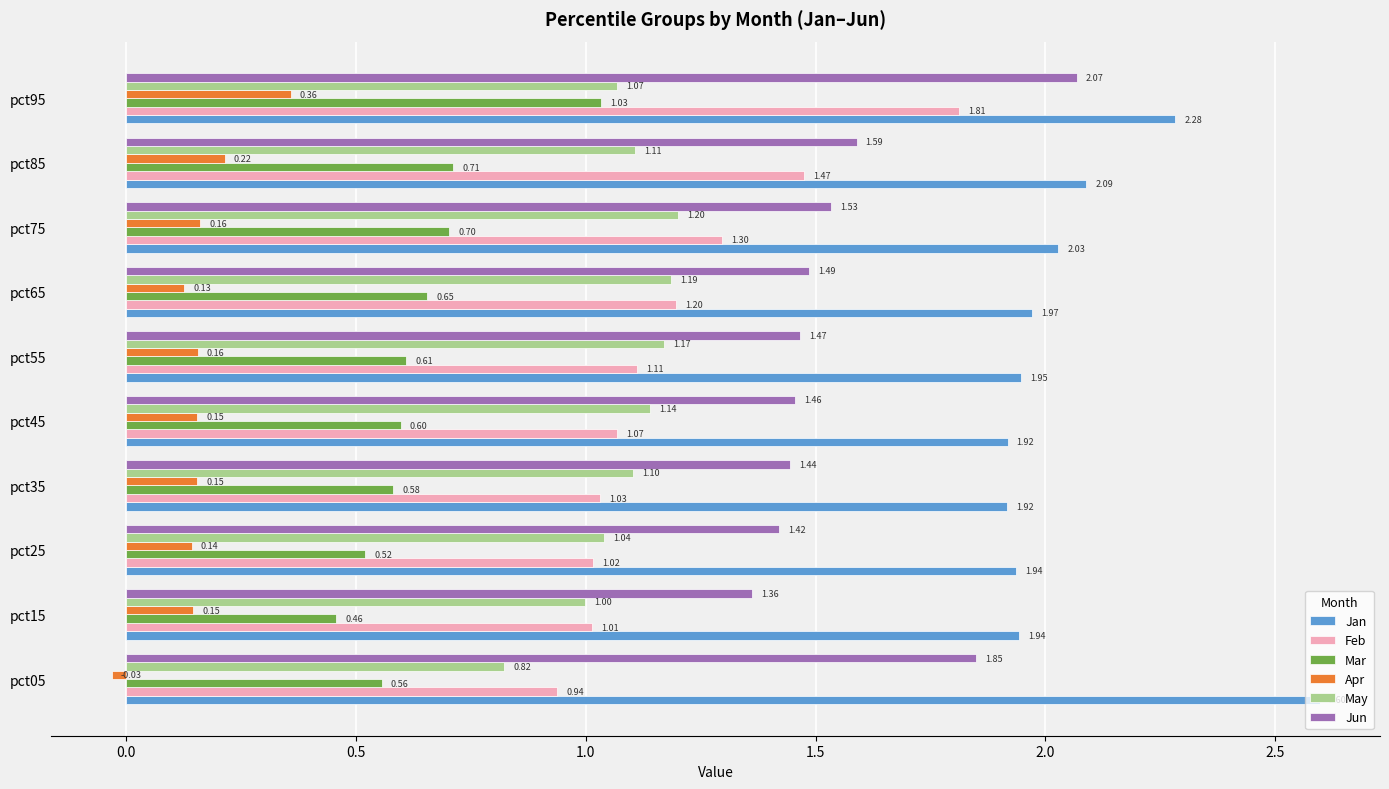

List the labels in order of Jun value, largest first.

pct95, pct05, pct85, pct75, pct65, pct55, pct45, pct35, pct25, pct15